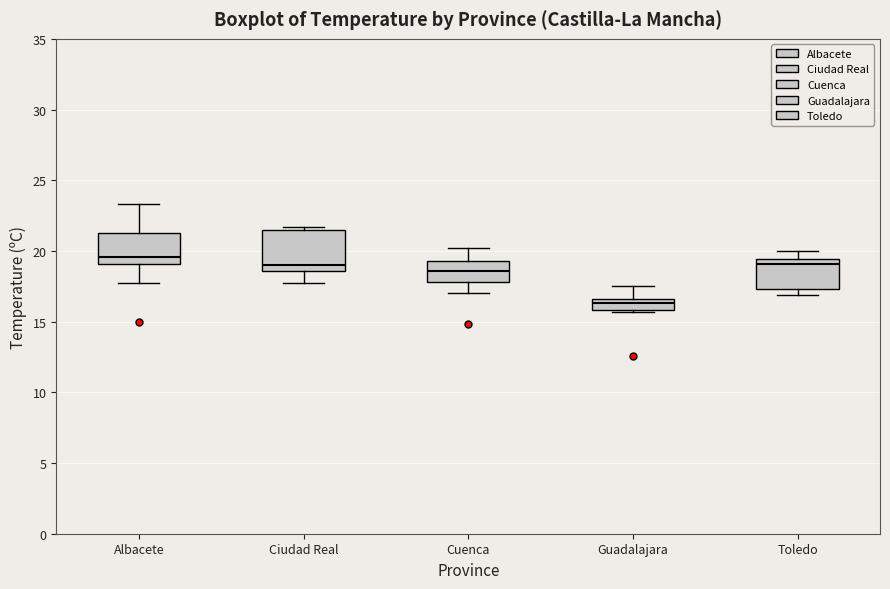

Which box's median line is the highest?

Albacete